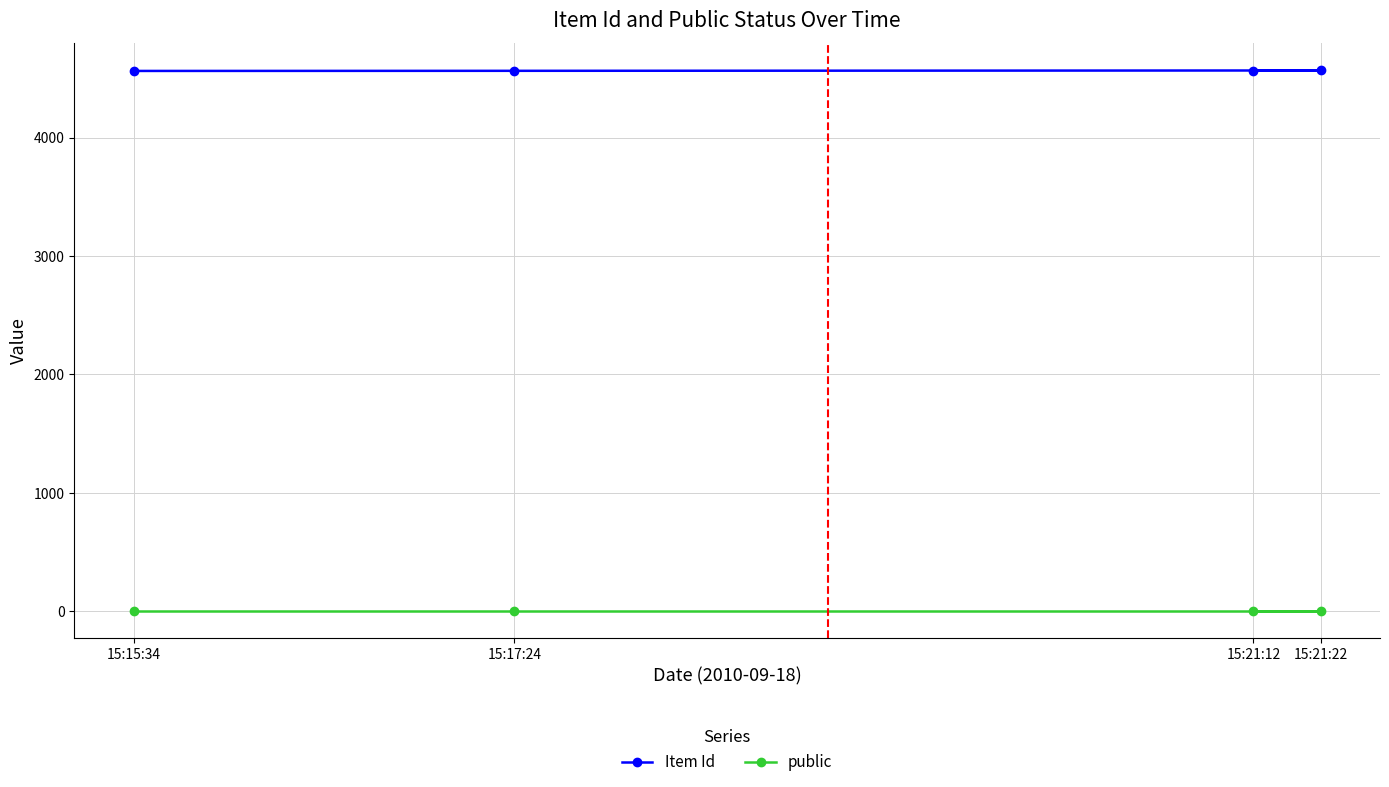

What value does the public series have at 15:15:34?

1